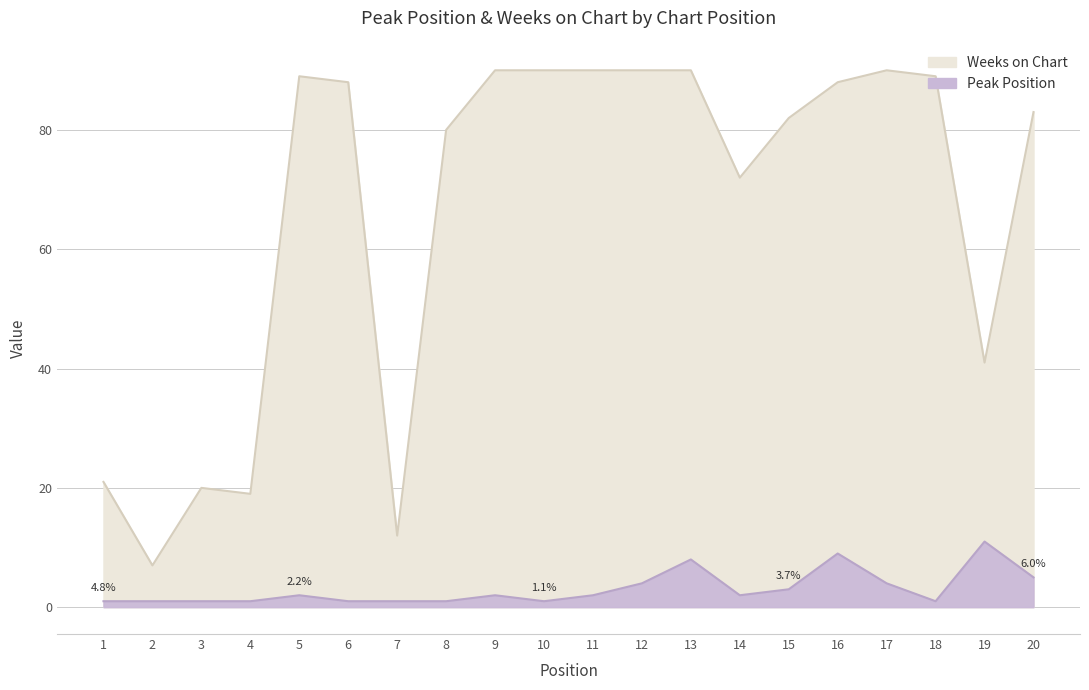

How many lines are shown in the chart?

2